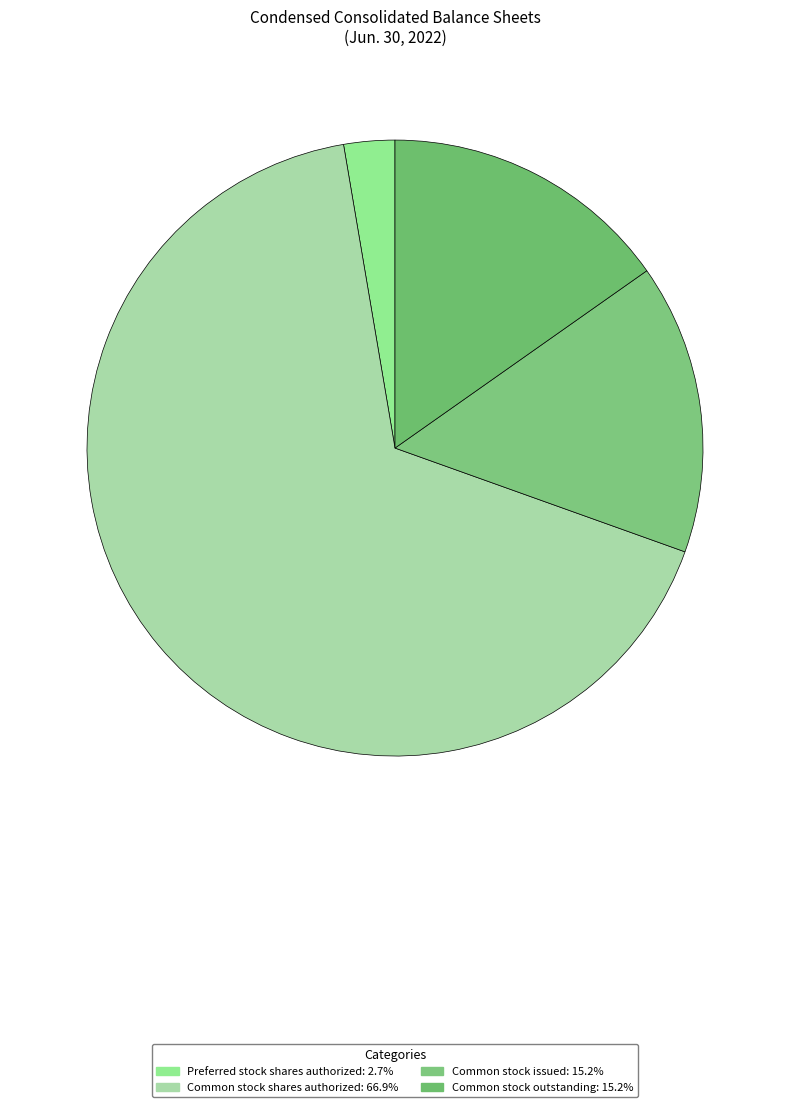

Does any single category account for the majority?

Yes